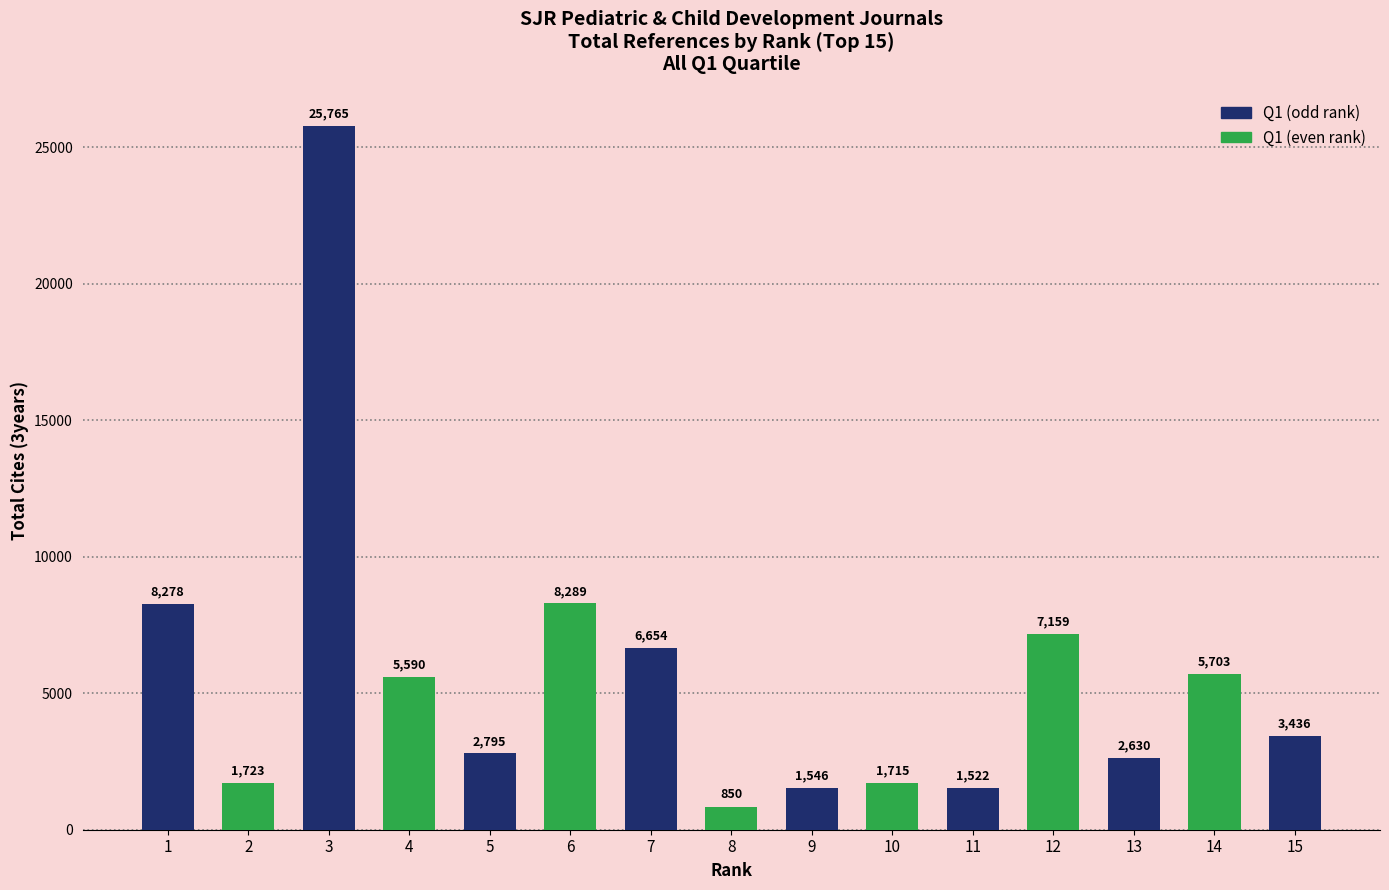

True or false: the data shows 10022 at 14.

False